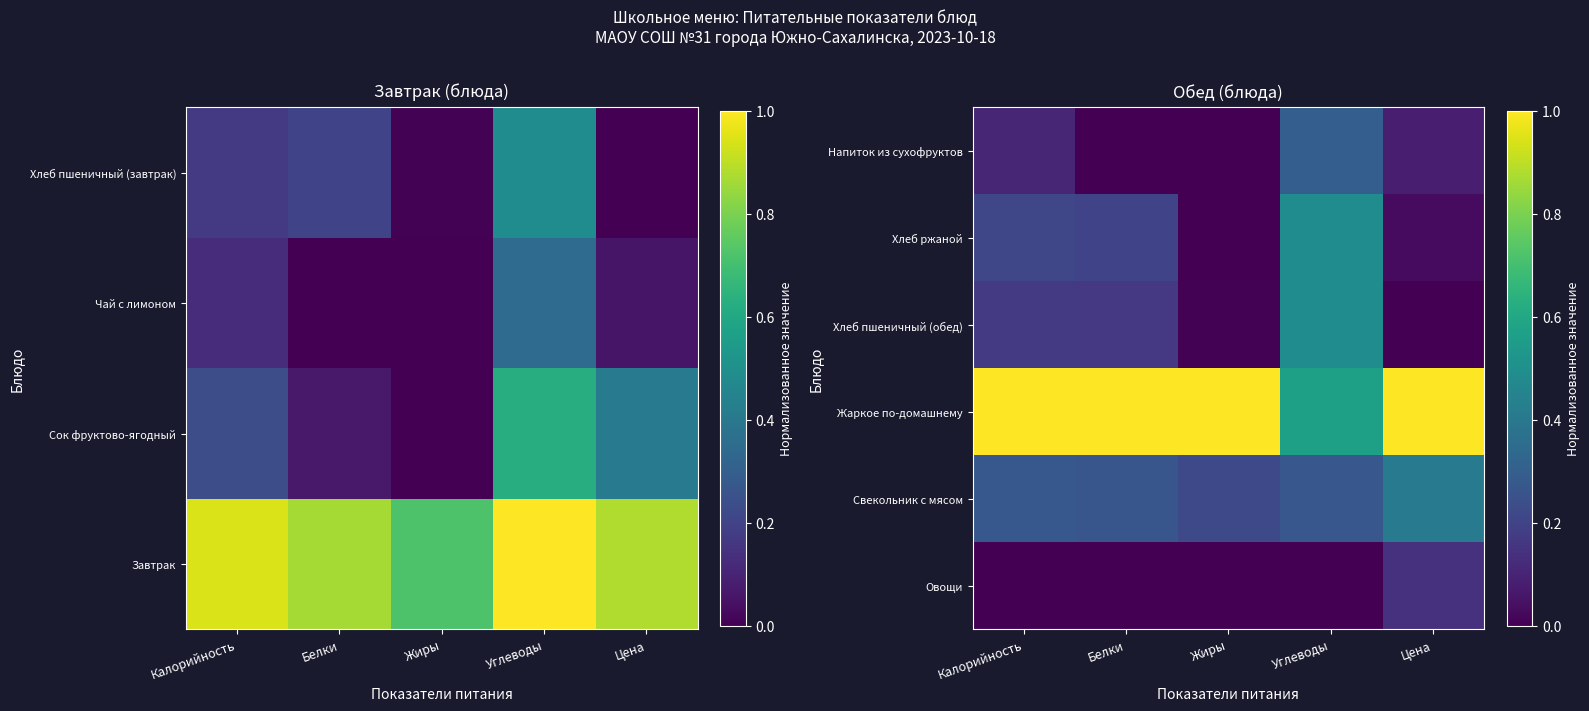

Which label corresponds to the largest value in the chart?

Калорийность